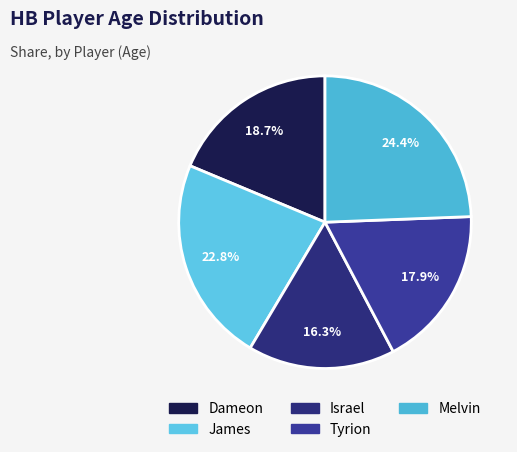

To the nearest percent, what is the average slice percentage?

20%